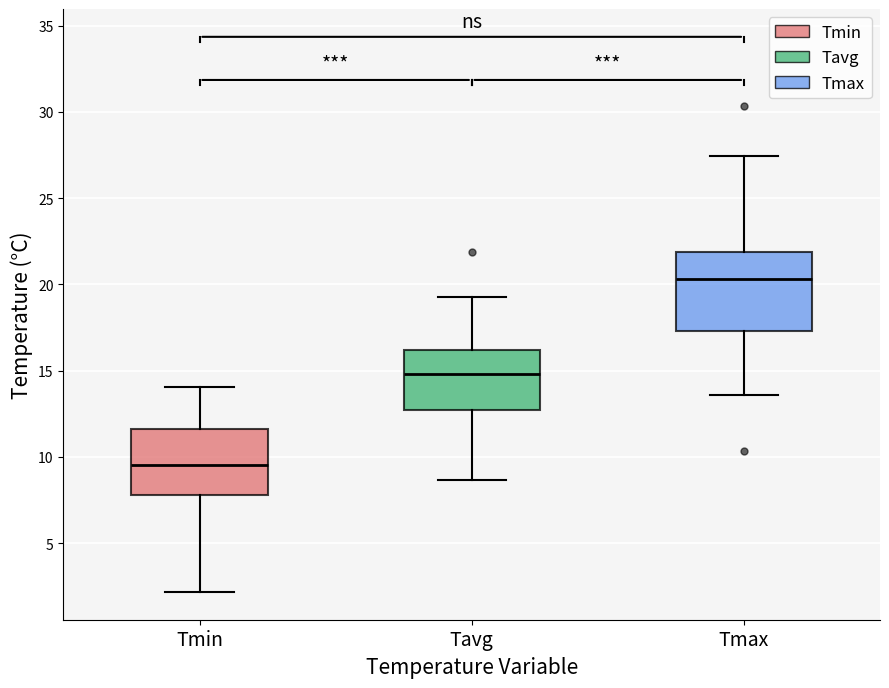

Reading left to right, transcribe this box plot: for each box, give where its median line is, the range the box spans, and where its two whiskers end, as read against the y-axis. The values are not printed on the chart, so give them approximately, as read against the axis.

Tmin: median 9.5, box 8.0 to 11.5, whiskers 2.0 to 14.0
Tavg: median 15.0, box 12.5 to 16.0, whiskers 8.5 to 19.5
Tmax: median 20.5, box 17.5 to 22.0, whiskers 13.5 to 27.5